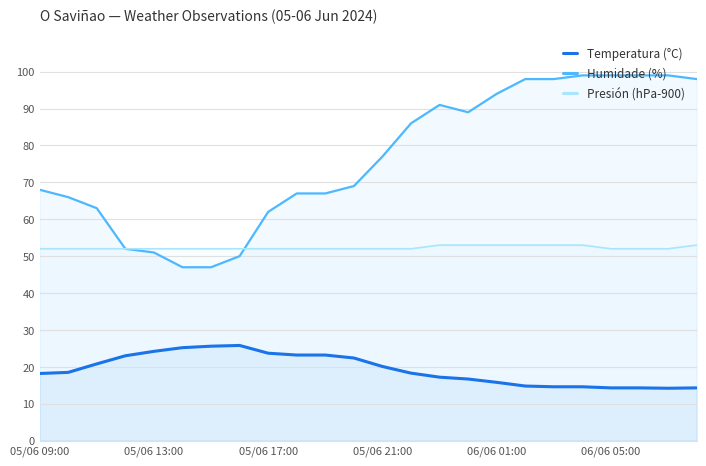

What is the difference between the highest and lowest values at 9?

43.8